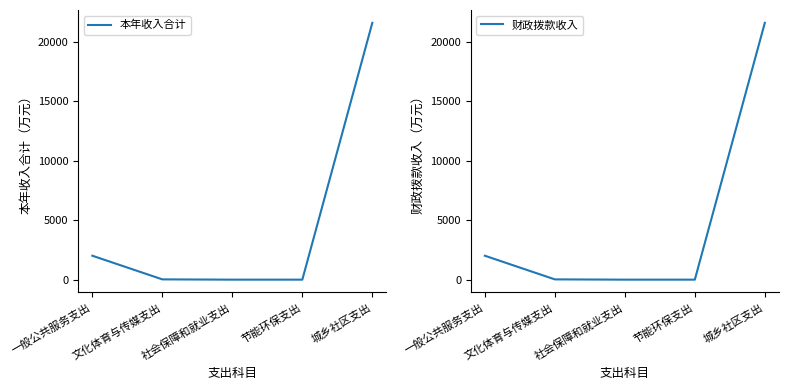

True or false: 财政拨款收入 and 本年收入合计 cross at least once.

False